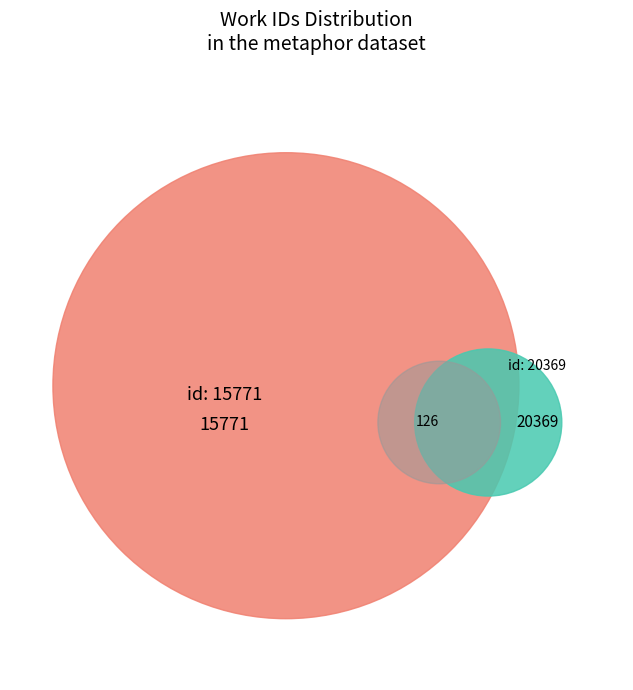

Which slice represents more than half of the pie?

id: 20369